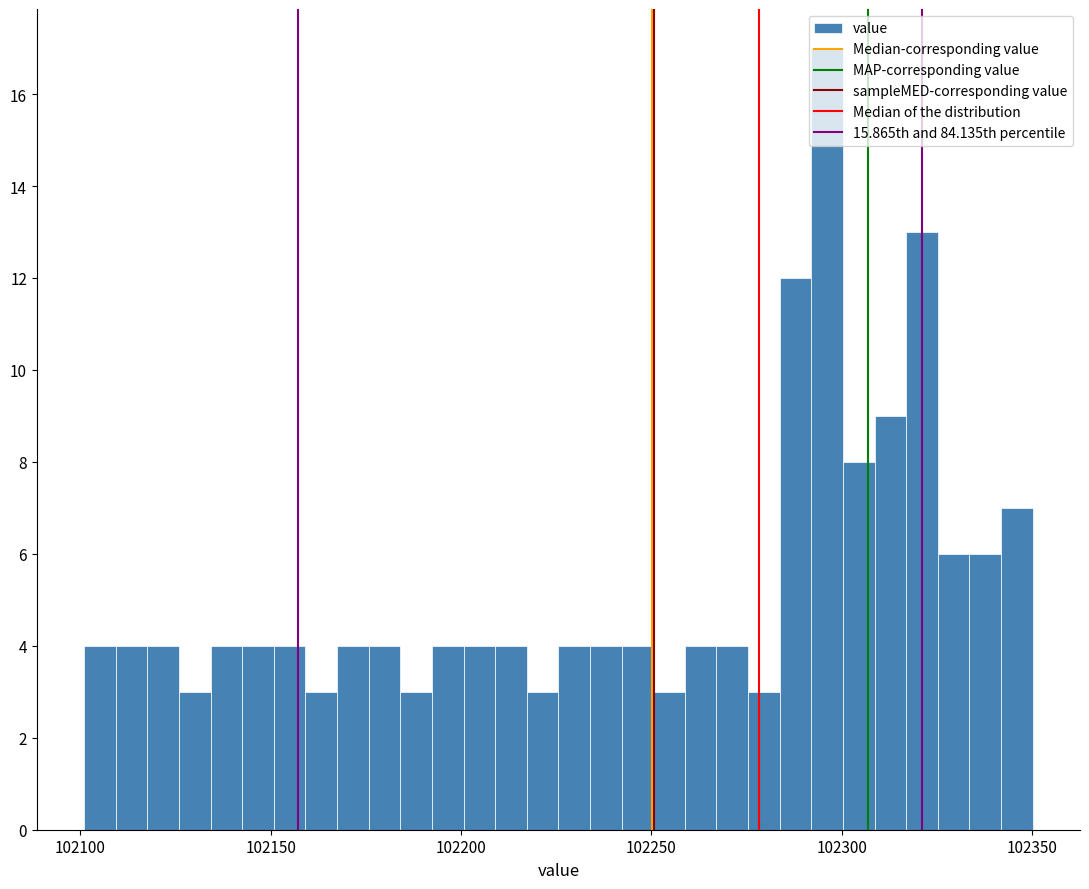

Around what value on the x-axis is the tallest bar? Give the approximate position of its centre, as read against the axis.

102295